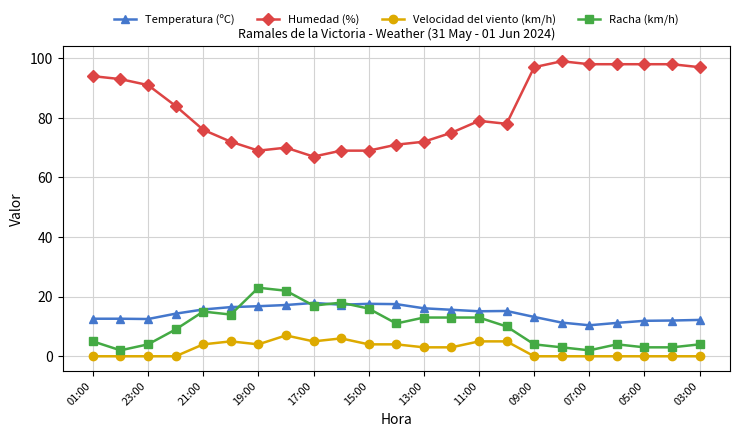

Does the chart display data point markers on the line(s)?

Yes